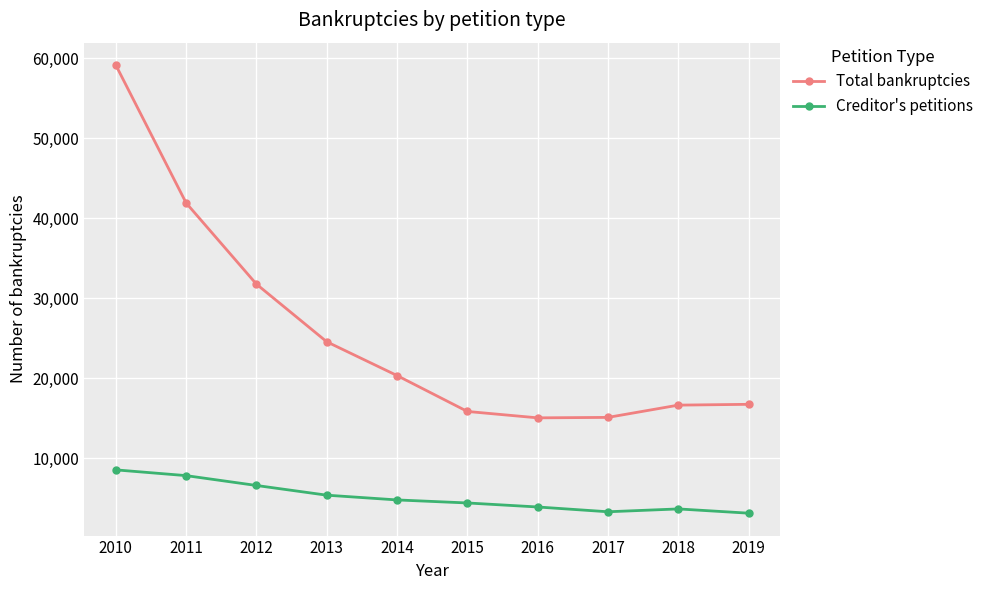

What is the smallest value displayed?

3126